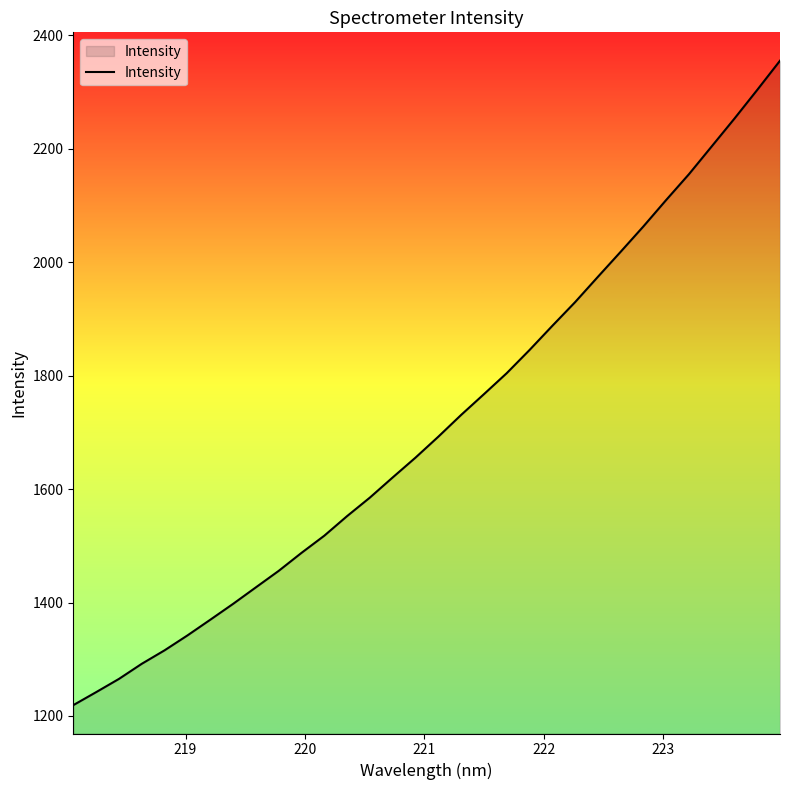

What is the difference between the maximum and minimum values?

1136.5